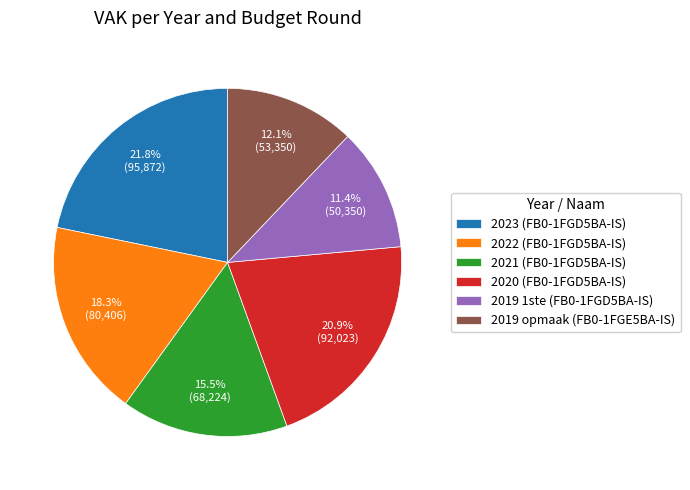

The 2019 opmaak (FB0-1FGE5BA-IS) slice represents 19% of the pie. True or false?

False